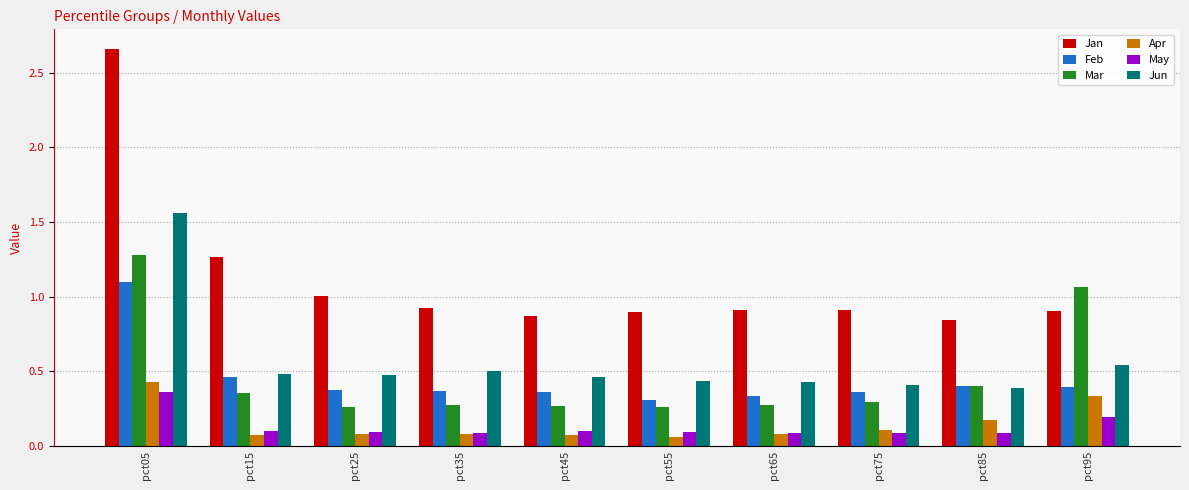

At which label does Mar reach its peak?

pct05